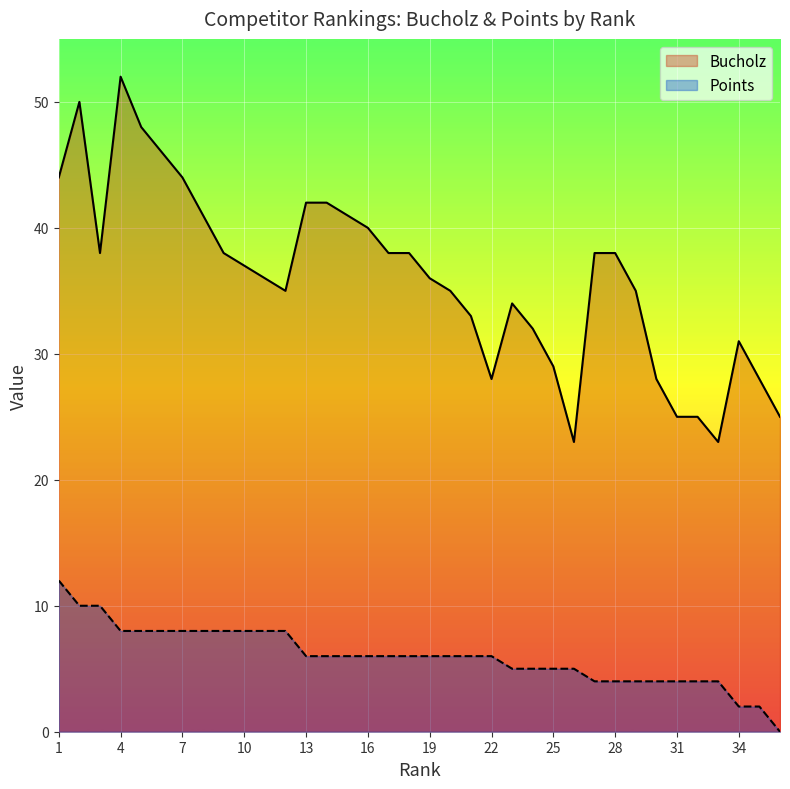

True or false: Bucholz and Points intersect in this chart.

False